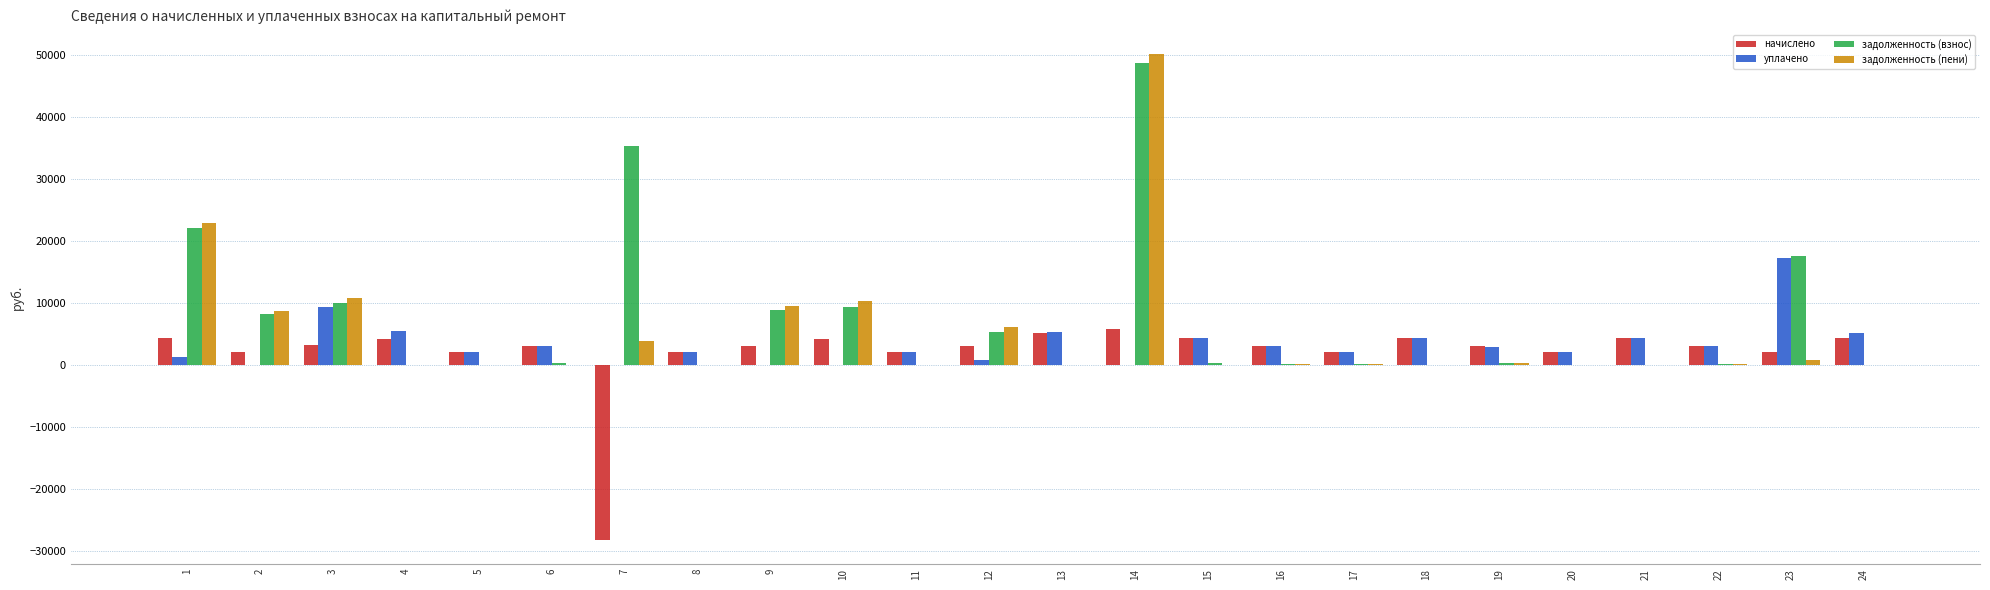

What is the greatest value displayed?

50162.3